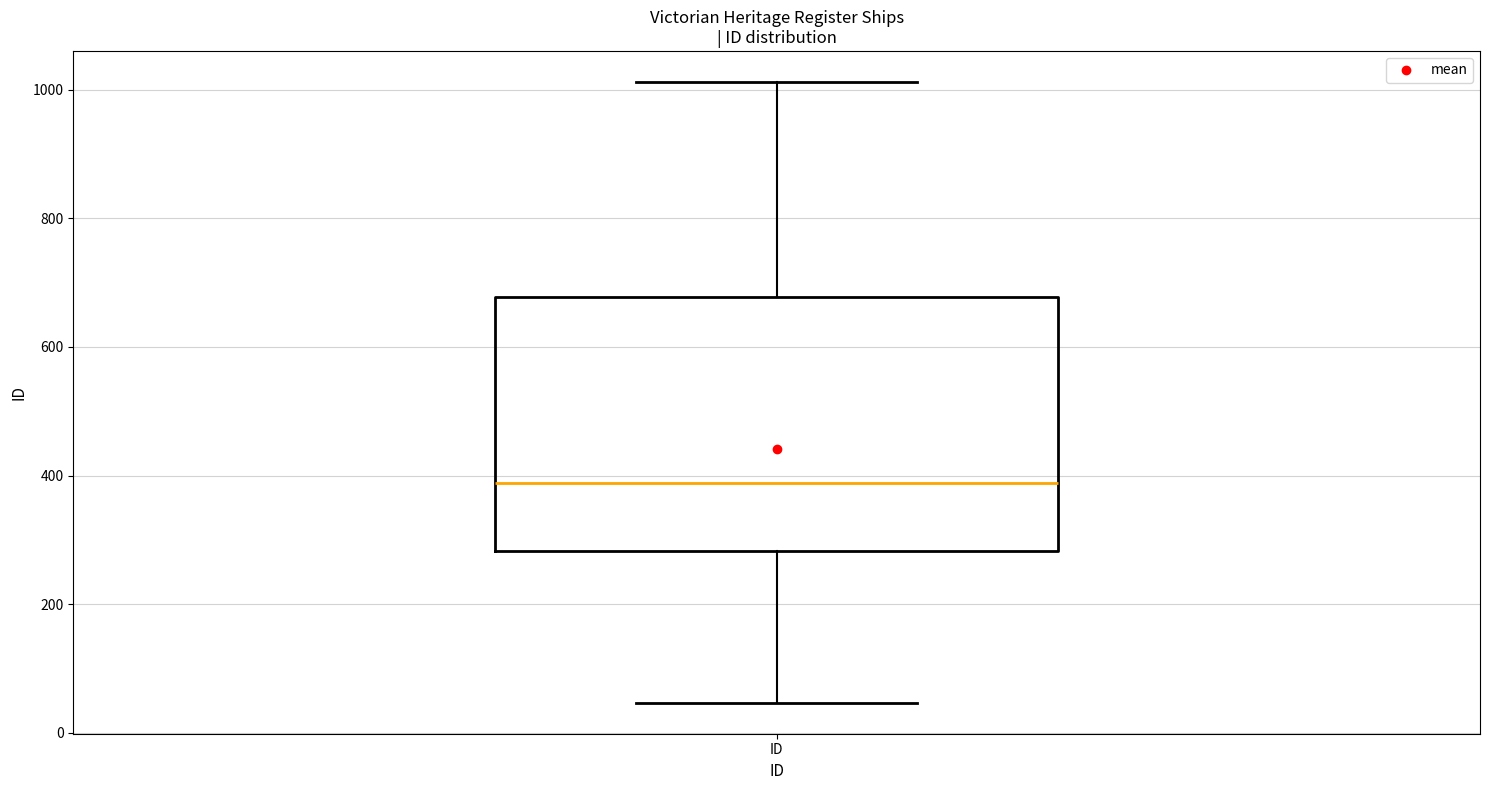

Where does the upper whisker of the box for ID end on the y-axis? The values are not printed on the chart, so give them approximately, as read against the axis.

1020